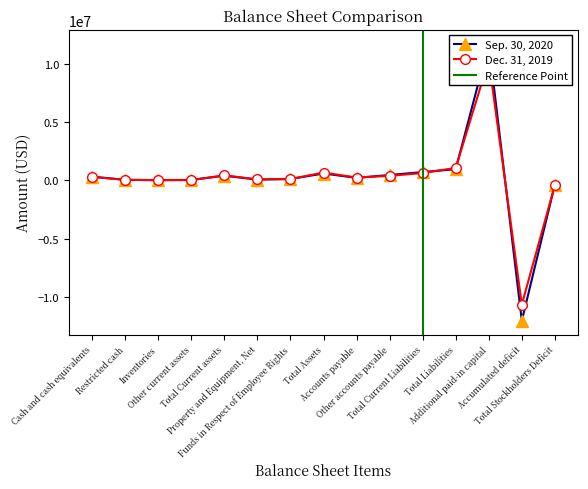

Rank the series at Other current assets from lowest to highest value.

Dec. 31, 2019, Sep. 30, 2020